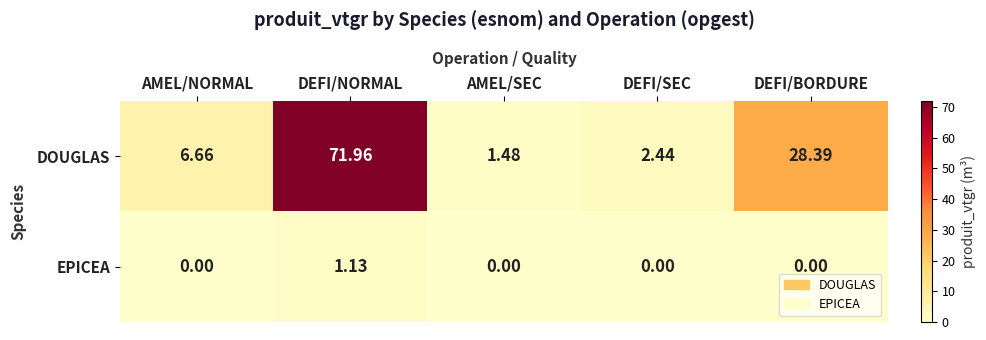

Which series has the largest total across all categories?

DOUGLAS